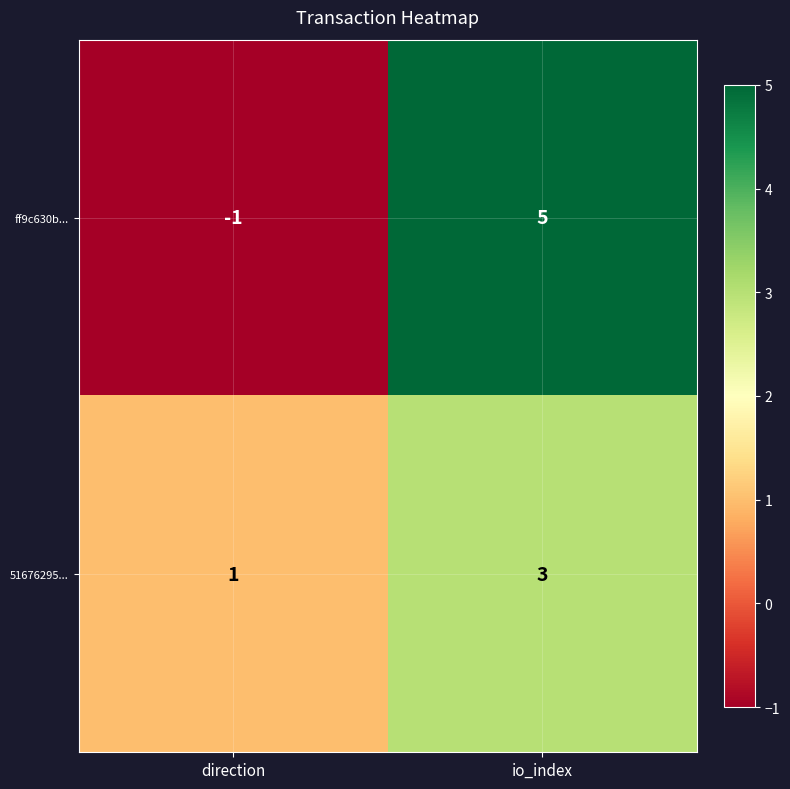

What is the sum of all ff9c630b... values?

4